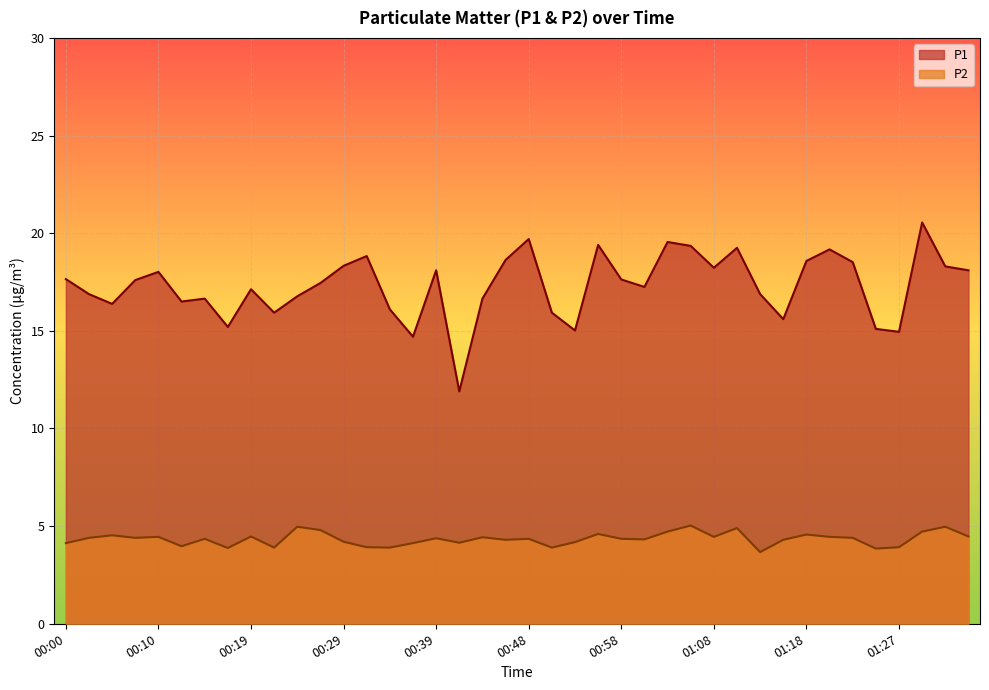

How many distinct data groups are displayed?

2